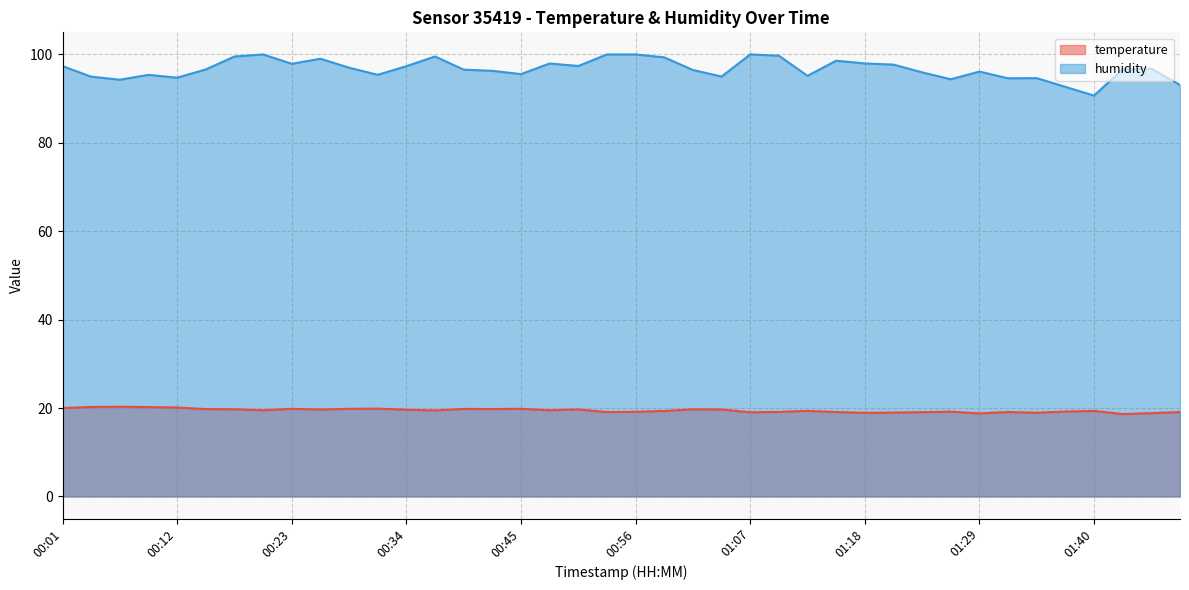

What is the label of the 27th point from the right?

00:37